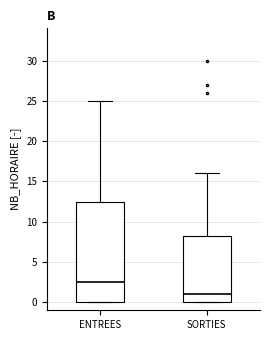

Which box's median line is the lowest?

SORTIES